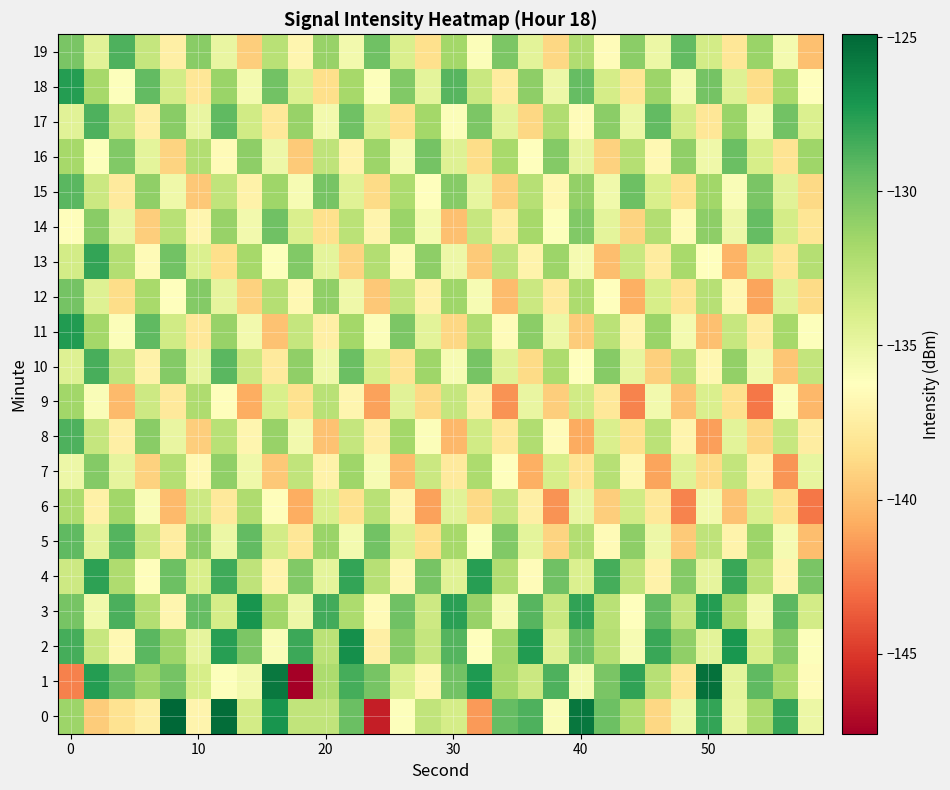

At how many categories does at least one series exceed -139?

30